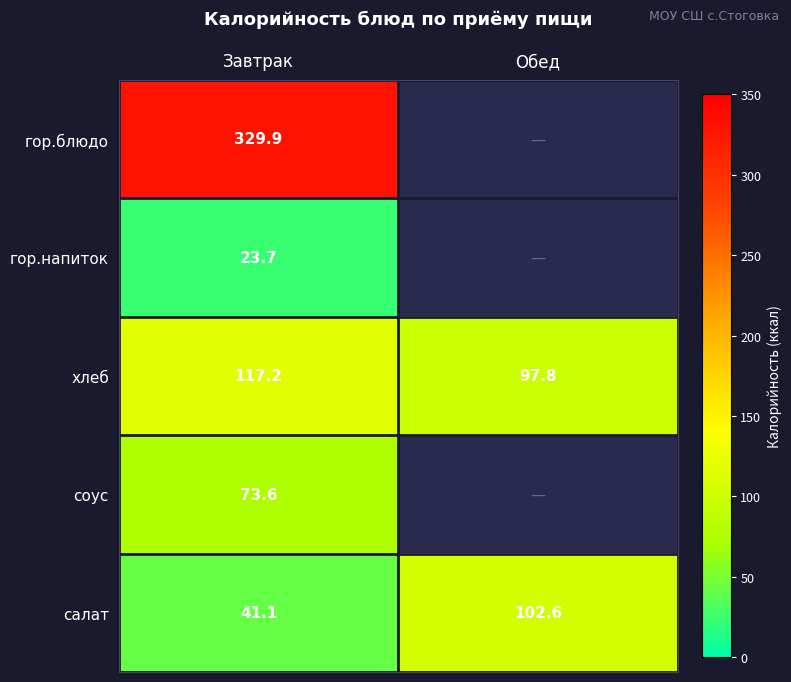

Count the number of categories in the chart.

2